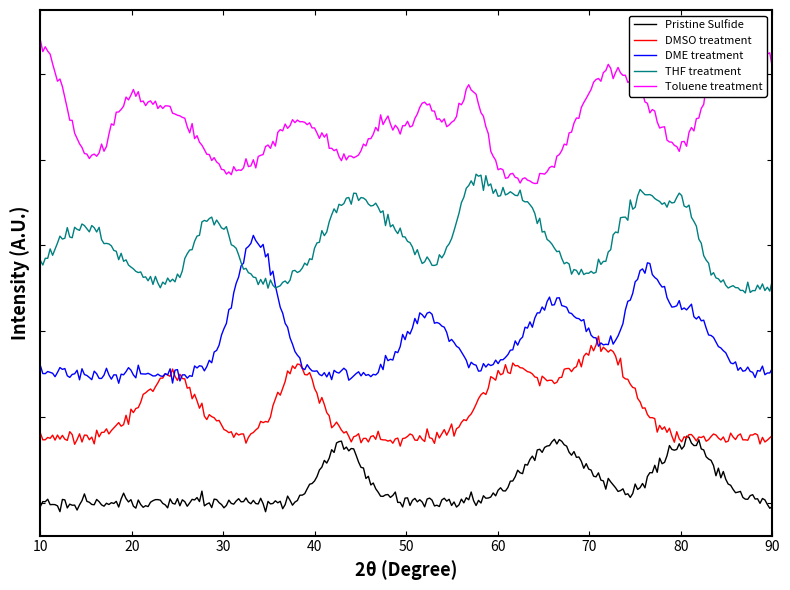

Does the chart have visible grid lines?

No